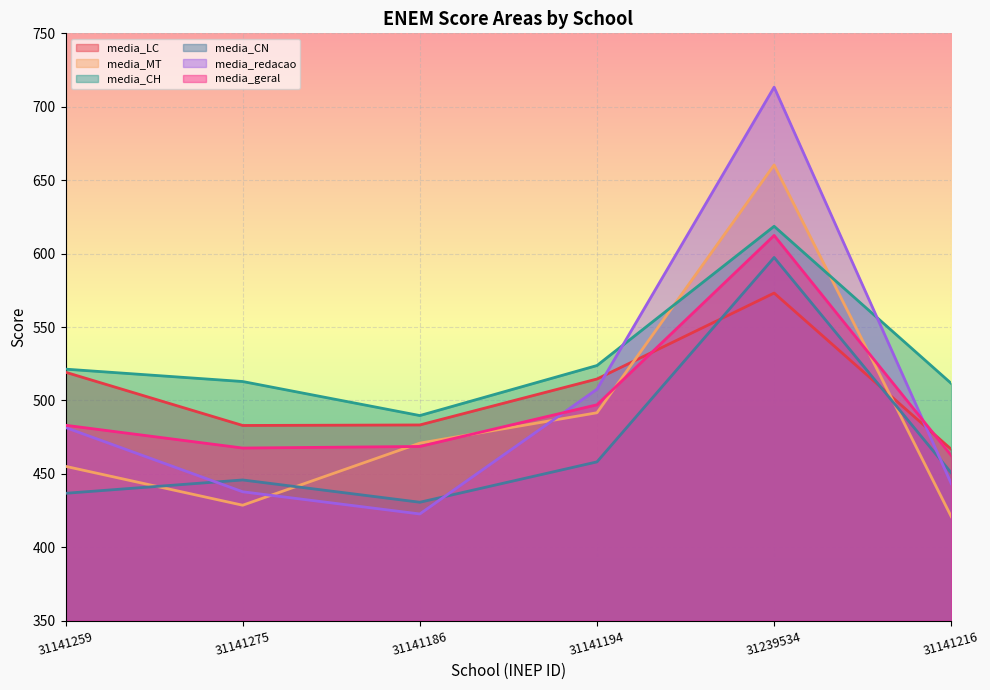

How many times do media_MT and media_geral cross each other?

4